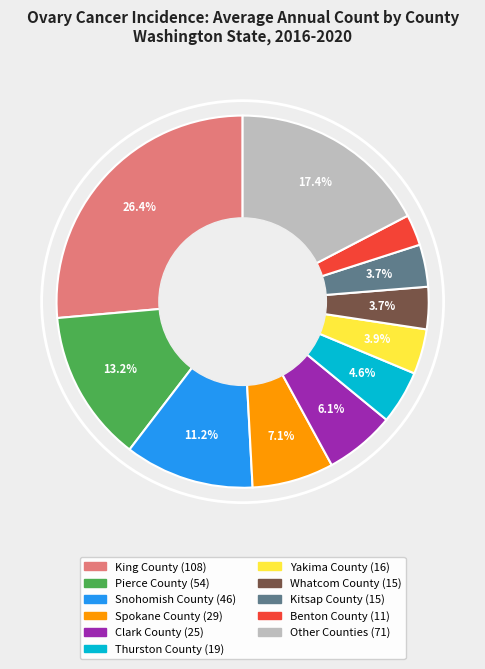

Is there any slice that represents more than half of the pie?

No